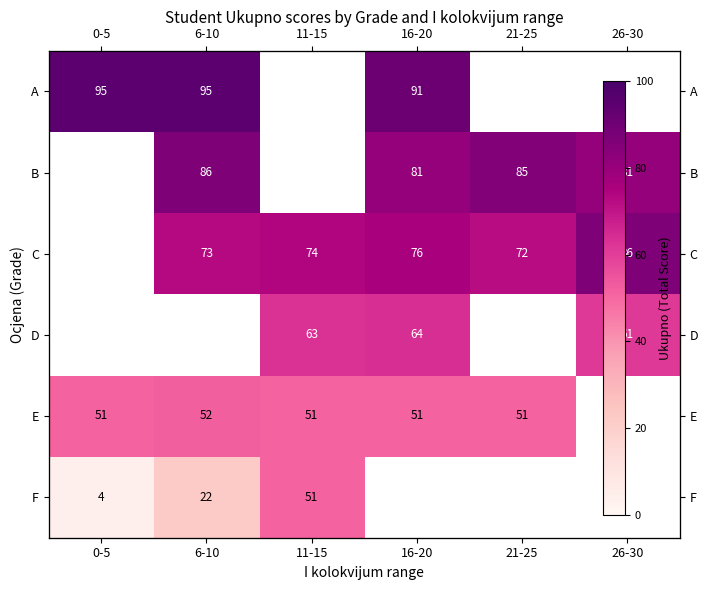

What is the minimum value shown in the chart?

4.0